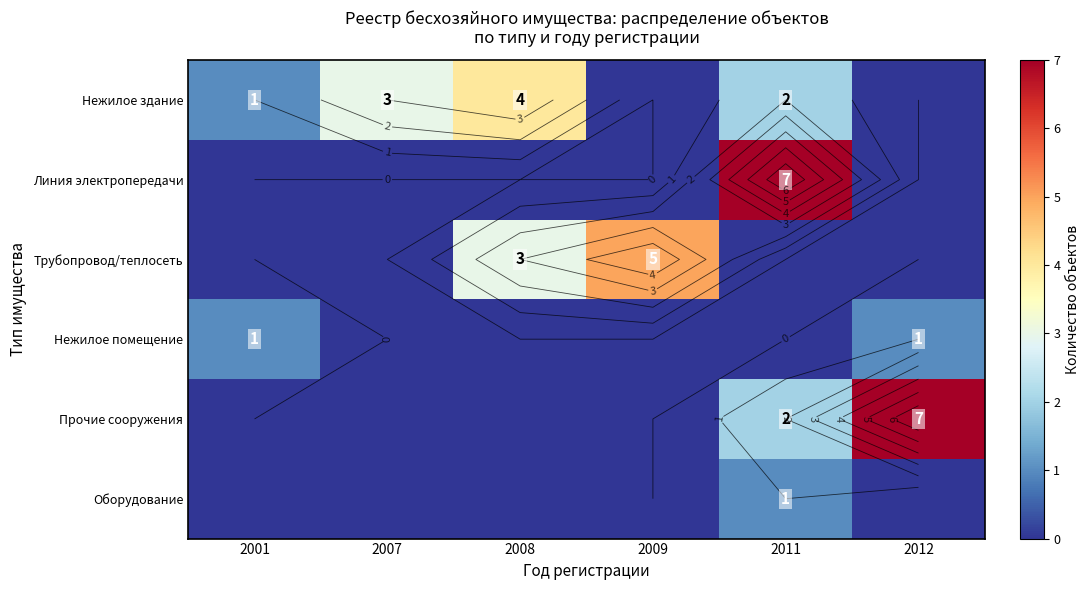

What is the highest value of the Нежилое помещение series?

1